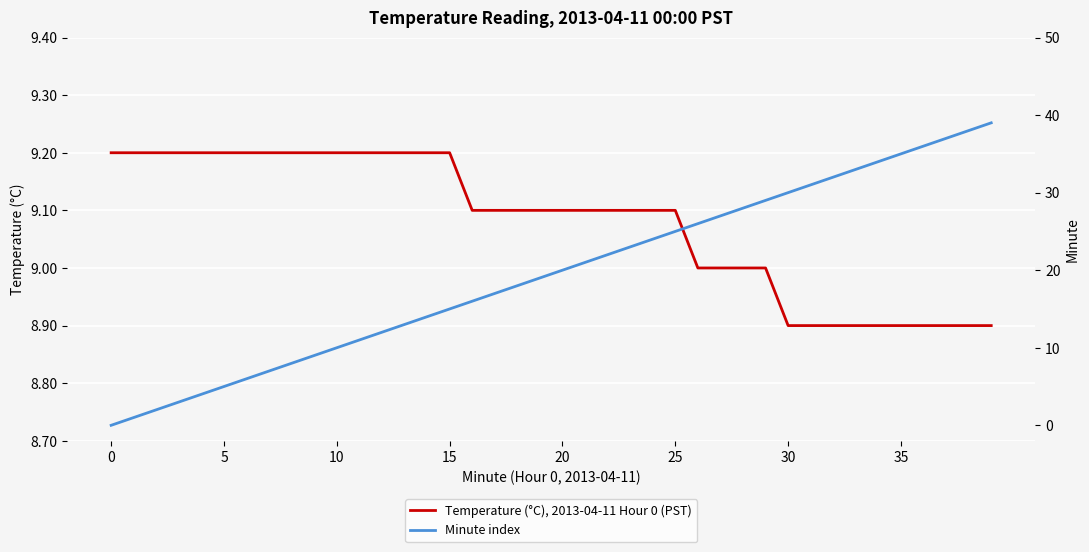

Is it true that Temperature (°C), 2013-04-11 Hour 0 (PST) equals 9.1 at 20?

True